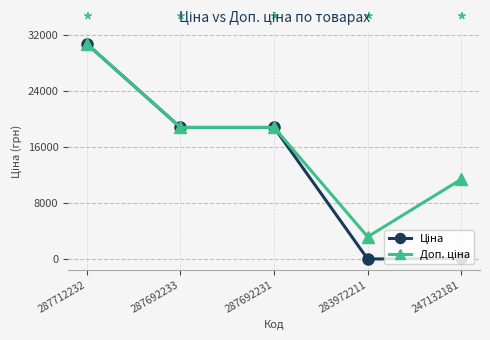

At which category is the sum across all series the highest?

287712232